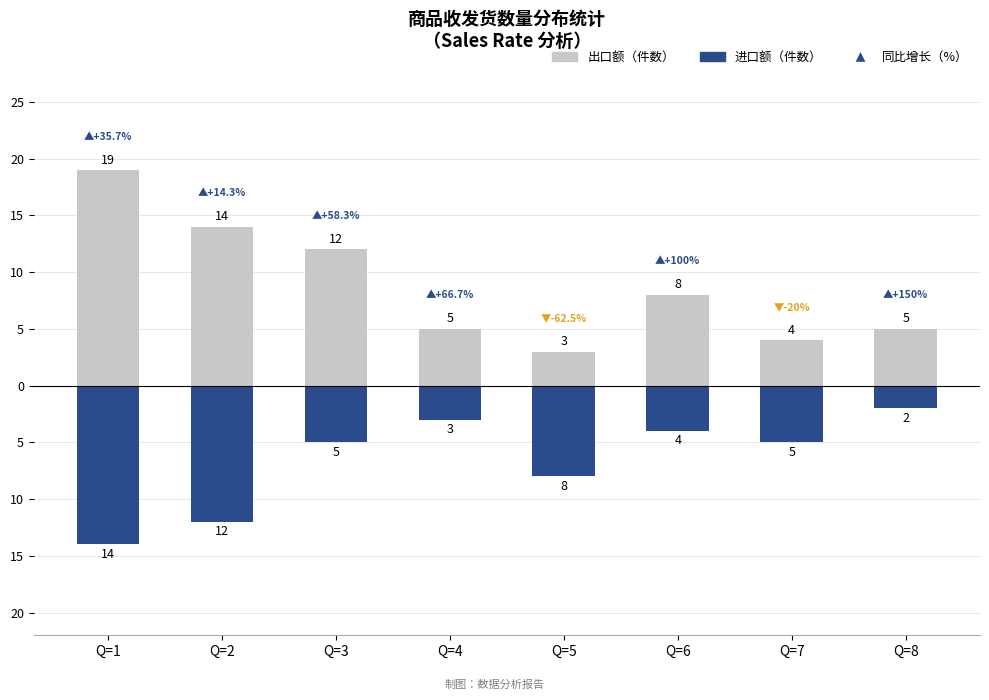

Reading left to right, what are all the values shown in this chart?

出口额（件数）: 19	14	12	5	3	8	4	5
进口额（件数）: -14	-12	-5	-3	-8	-4	-5	-2